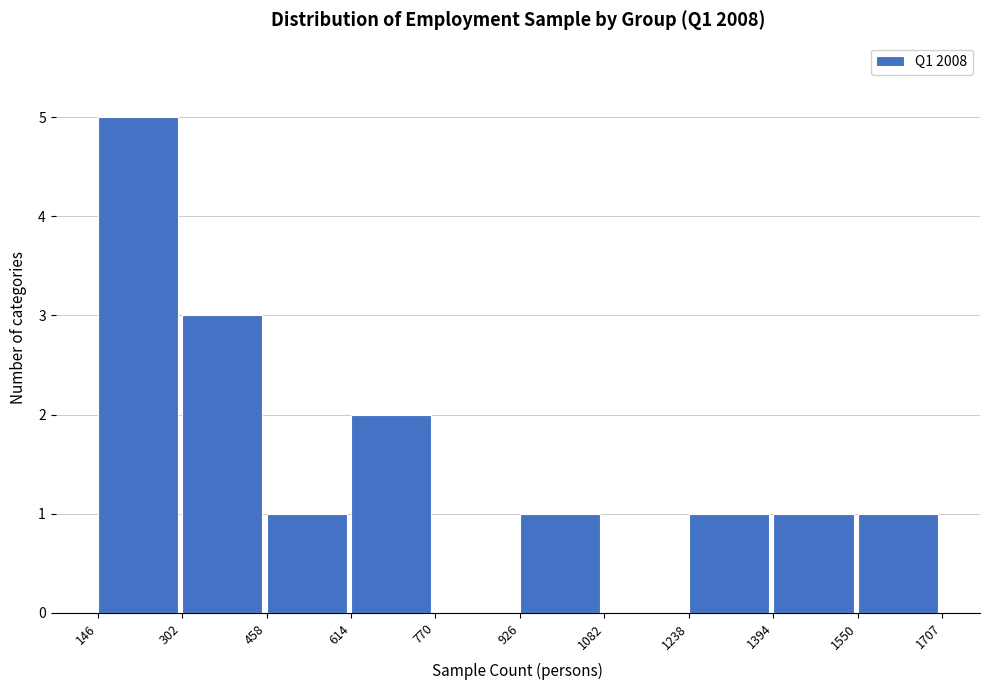

Reading left to right, list every bar in this chart as the range it spans on the x-axis followed by its height. The values are not printed on the chart, so give them approximately, as read against the axis.

146 to 302: 5
302 to 458: 3
458 to 614: 1
614 to 770: 2
770 to 926: 0
926 to 1082: 1
1082 to 1238: 0
1238 to 1394: 1
1394 to 1550: 1
1550 to 1707: 1